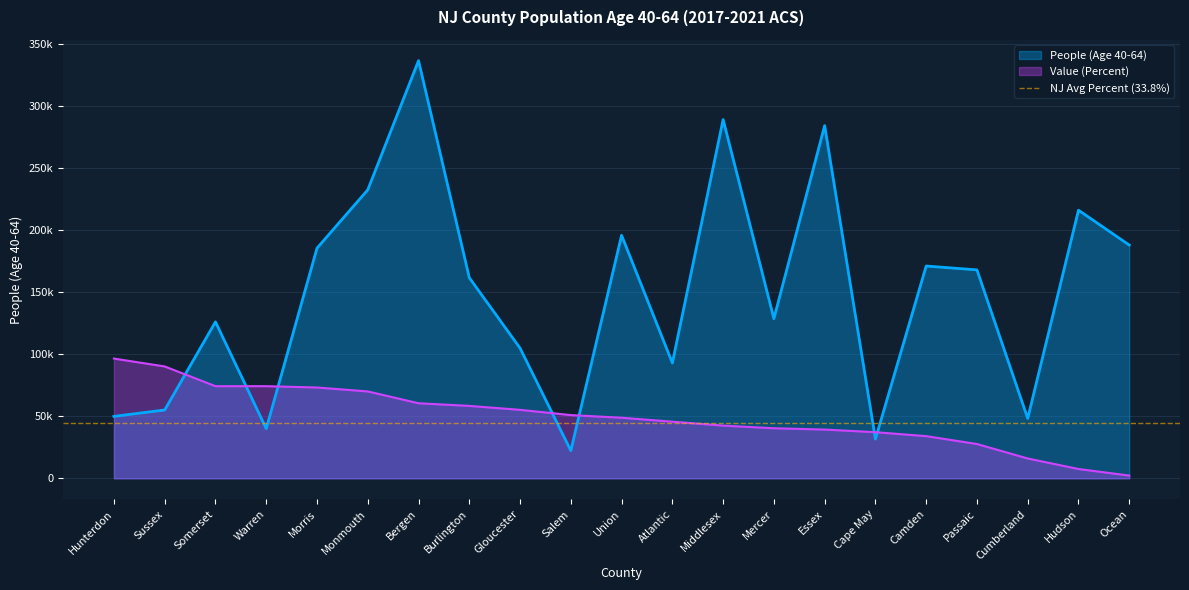

After their last crossing, which series has the higher values: People (Age 40-64) or Value (Percent)?

People (Age 40-64)